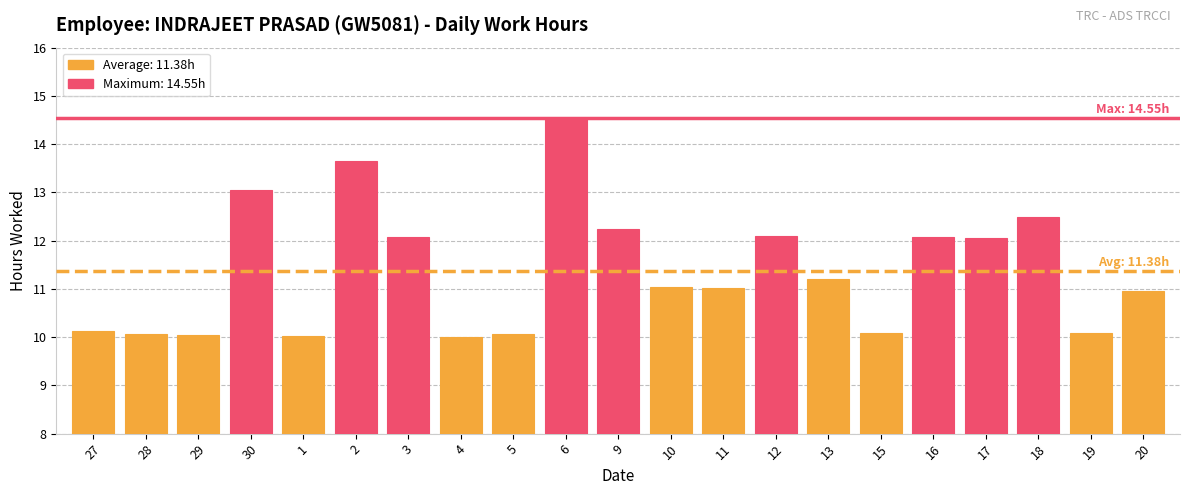

How many bars are there in total?

21